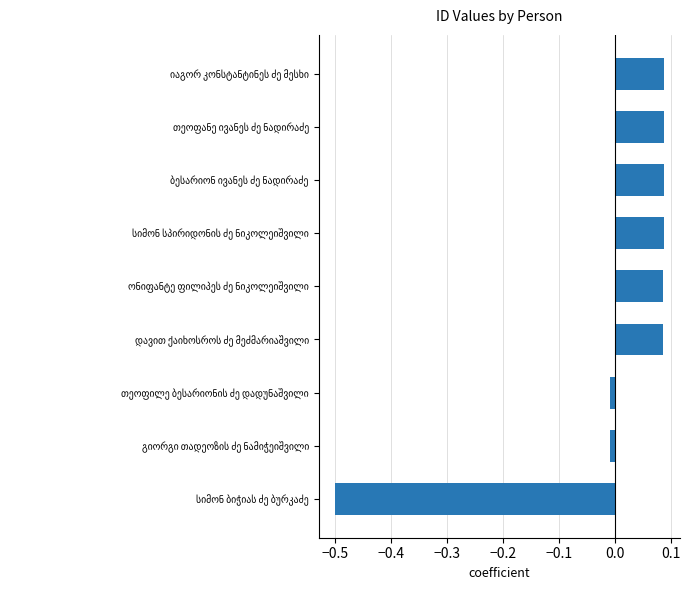

How many bars are there in total?

9